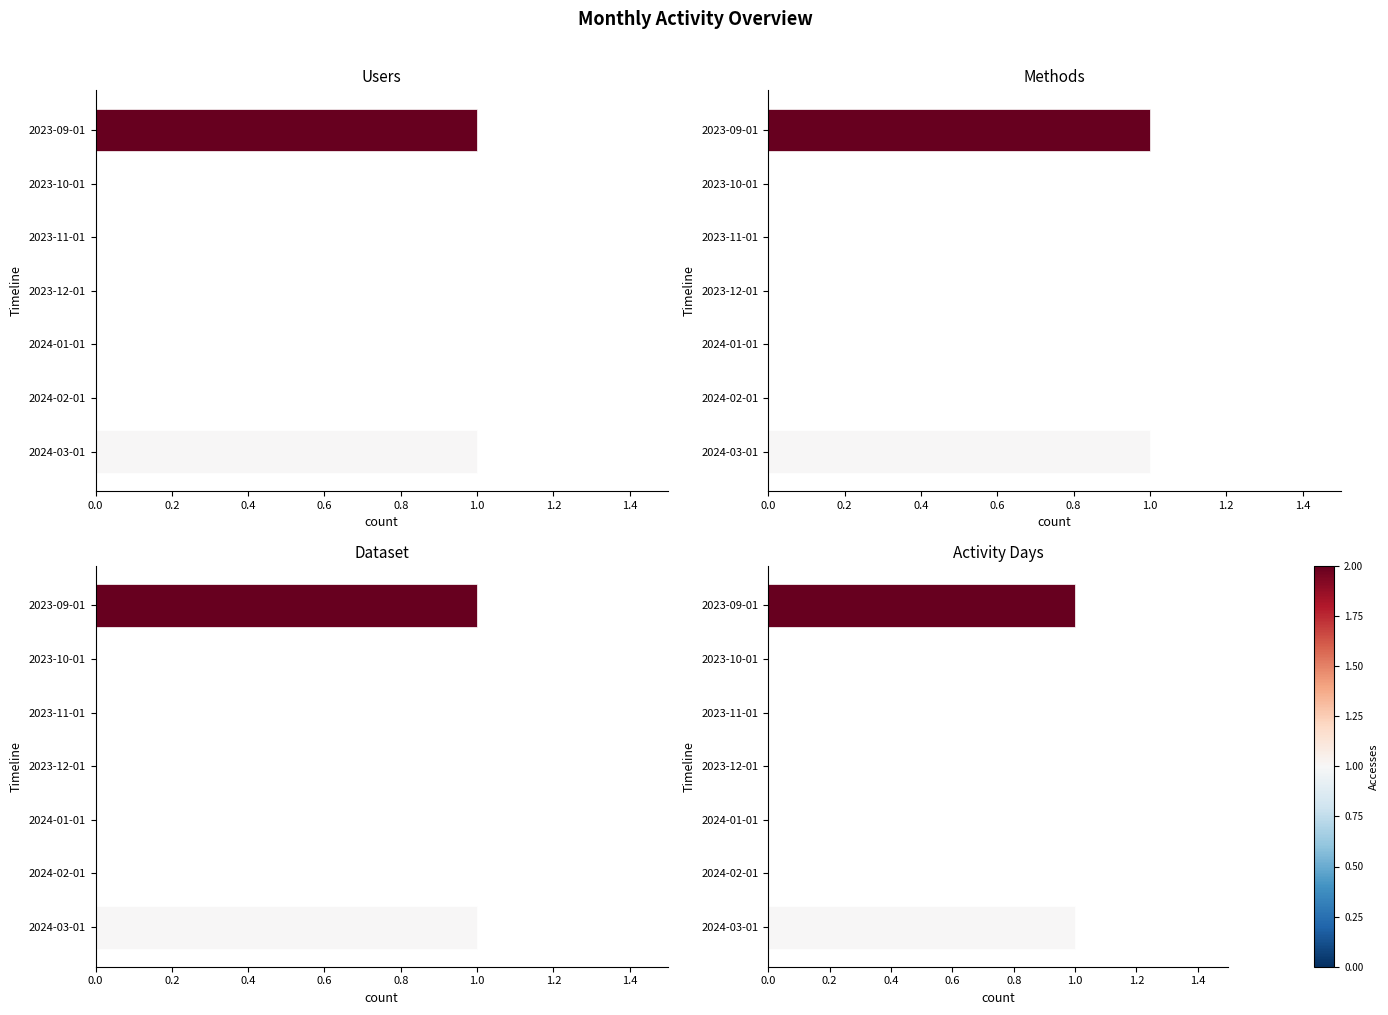

What position from the left is 2024-03-01?

7